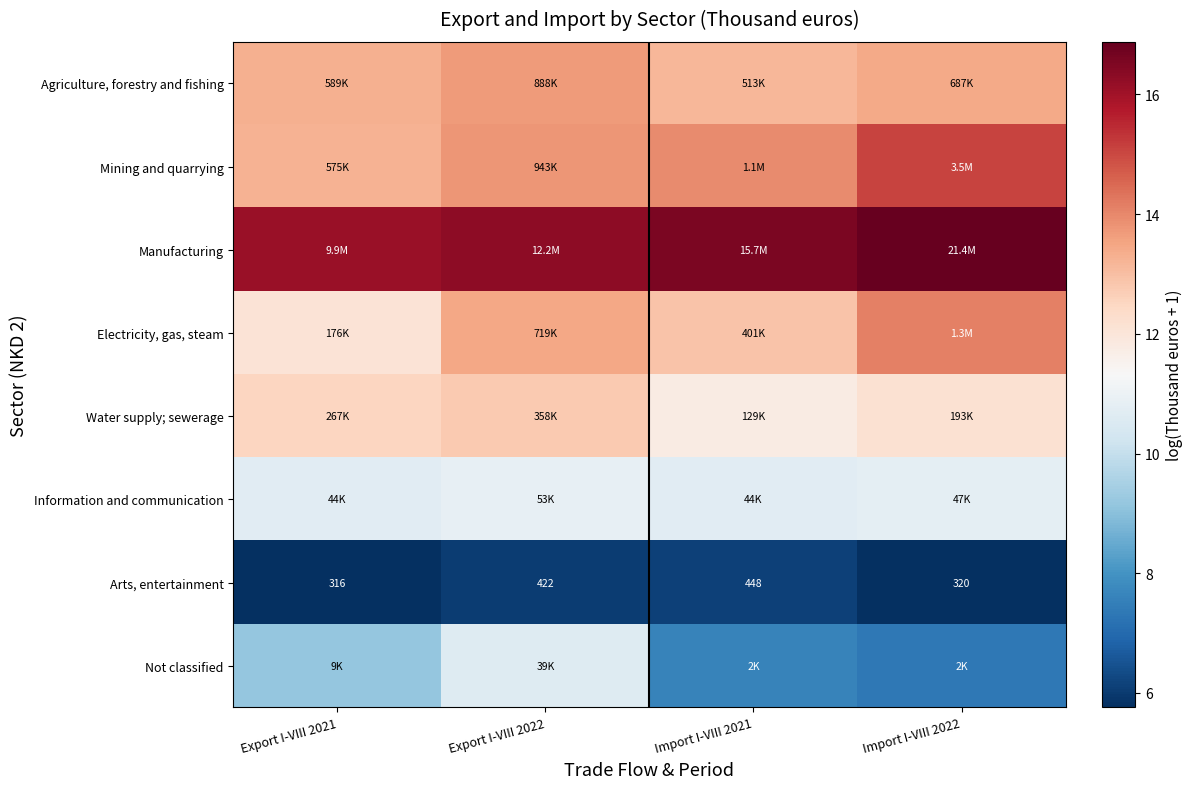

At which category does the chart reach its peak across all series?

Import I-VIII 2022